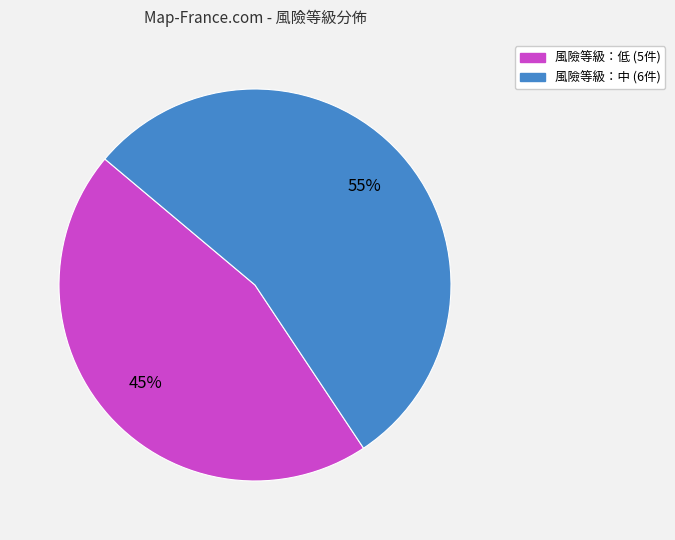

To the nearest percent, what is the average slice percentage?

50%